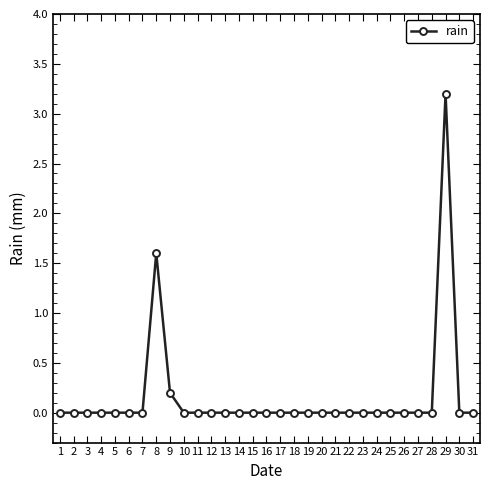

How many categories are shown in the chart?

31